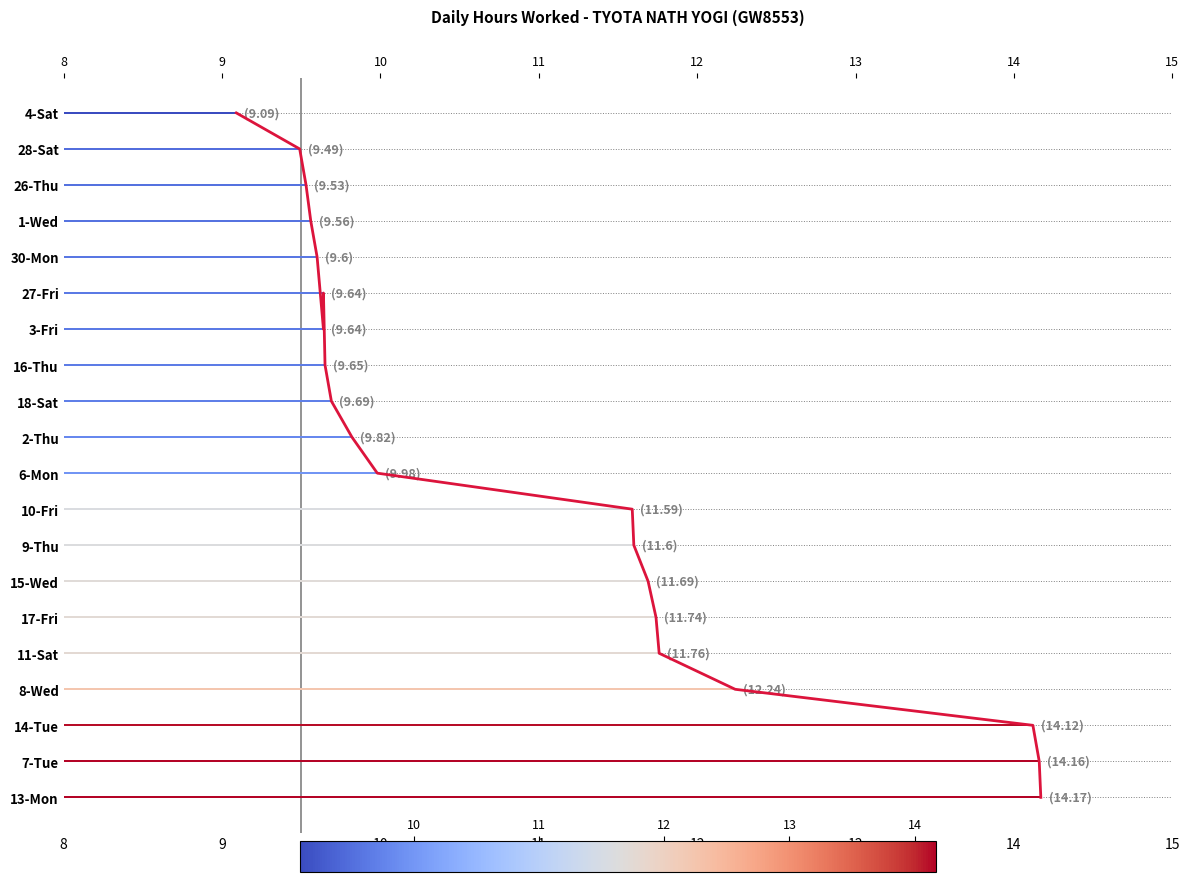

Reading left to right, what are all the values shown in this chart?

14.2	14.2	14.1	12.2	11.8	11.7	11.7	11.6	11.6	10.0	9.8	9.7	9.7	9.6	9.6	9.6	9.6	9.5	9.5	9.1